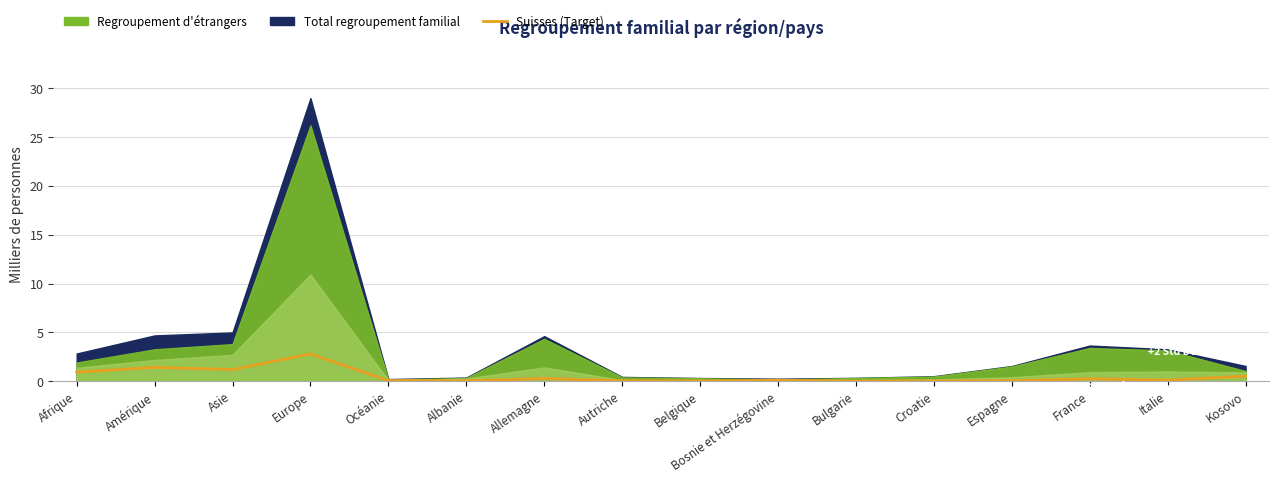

Reading right to left, what are all the values shown in this chart?

0.5	0.1	0.2	0.0	0.0	0.0	0.1	0.0	0.1	0.3	0.0	0.1	2.8	1.2	1.4	0.9